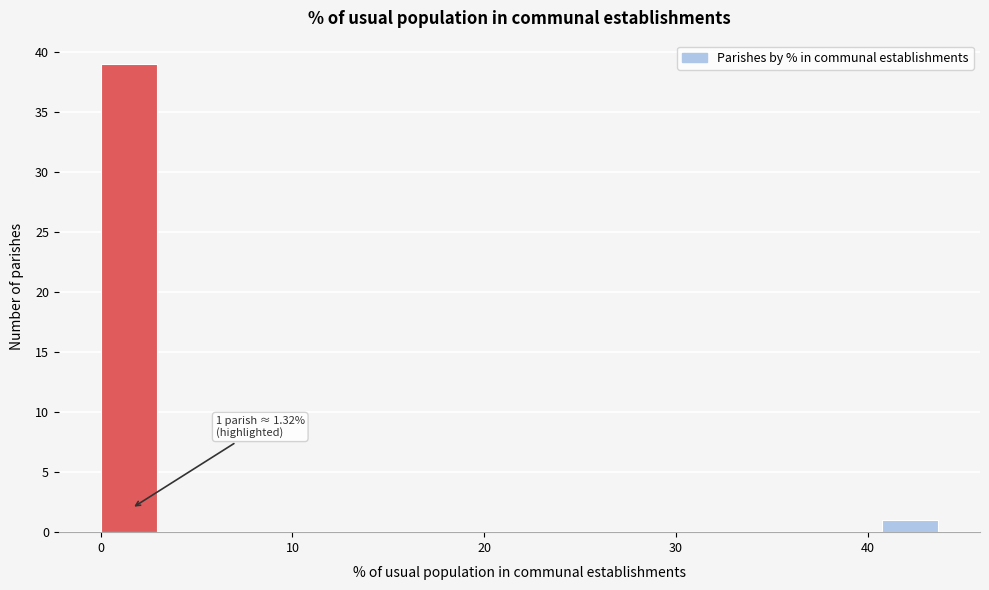

Read against the x-axis, roughly where is the centre of the tallest bar?

1